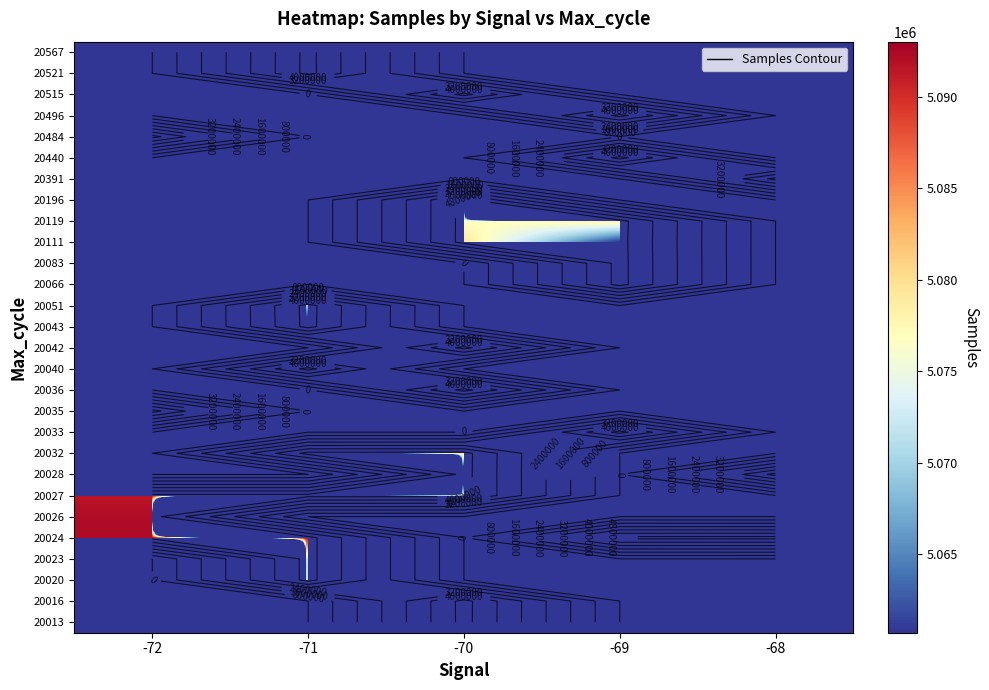

How many distinct data groups are displayed?

28